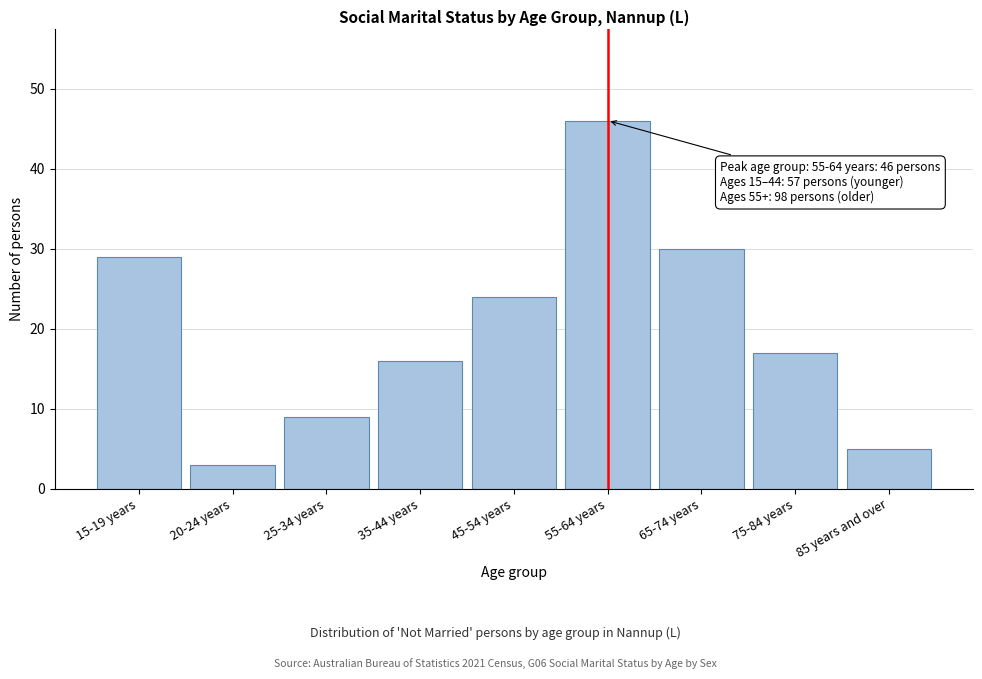

Reading left to right, transcribe all the data shown in this chart.

15-19 years=29	20-24 years=3	25-34 years=9	35-44 years=16	45-54 years=24	55-64 years=46	65-74 years=30	75-84 years=17	85 years and over=5